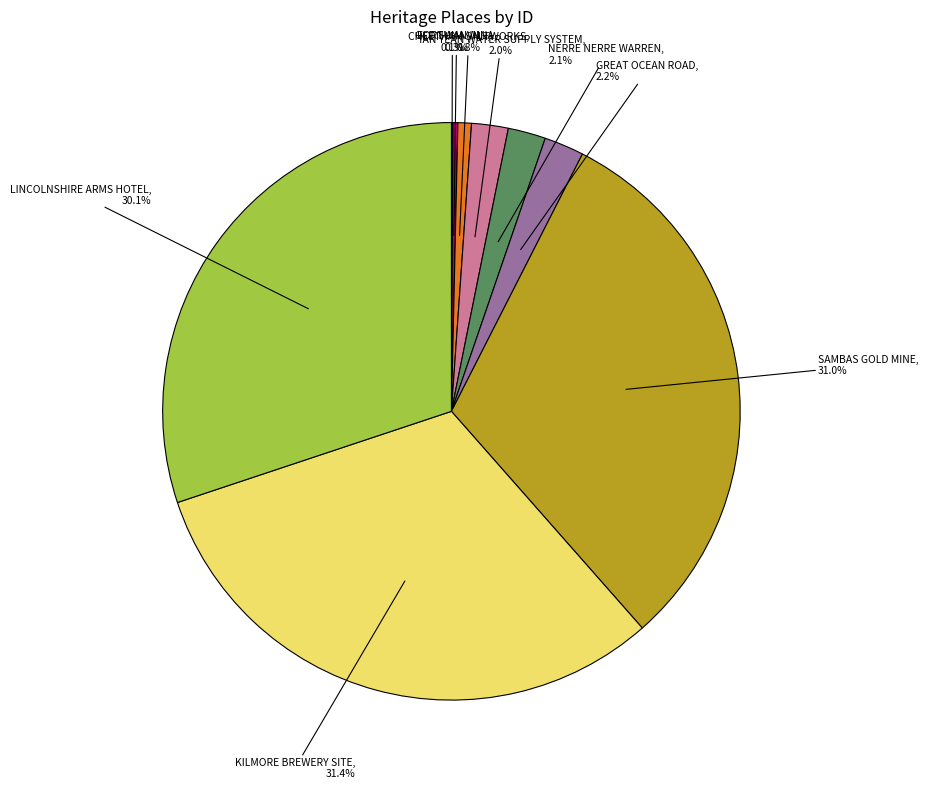

Does any single category account for the majority?

No